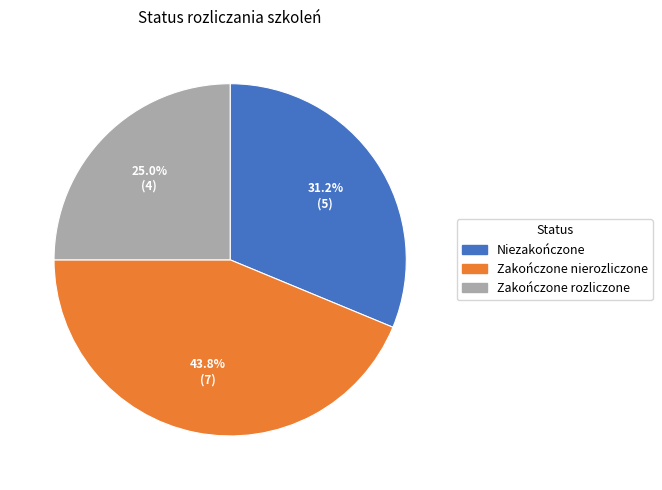

How many slices are in this pie chart?

3